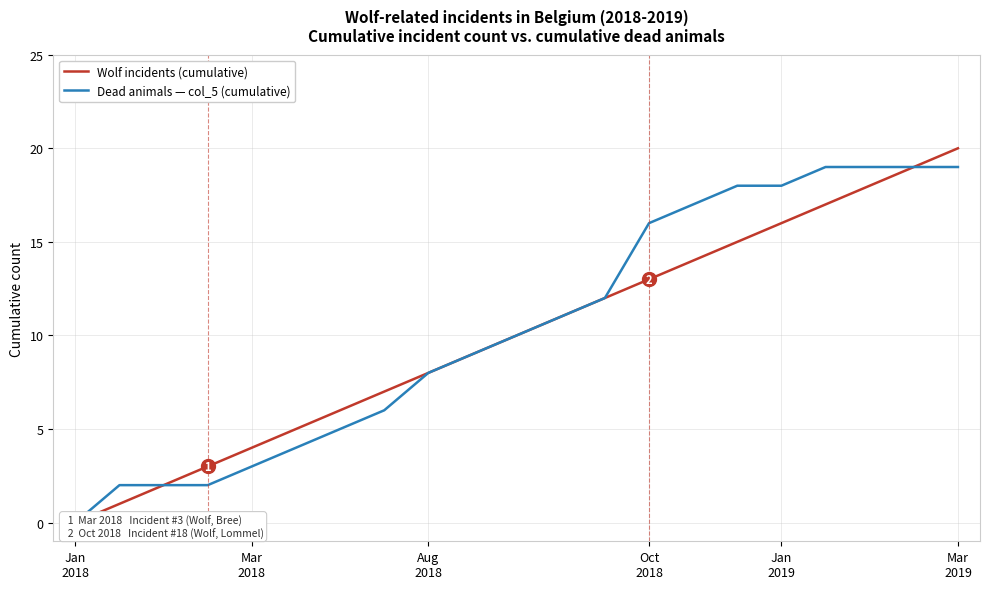

How many data points in Wolf incidents (cumulative) are less than 10?

10